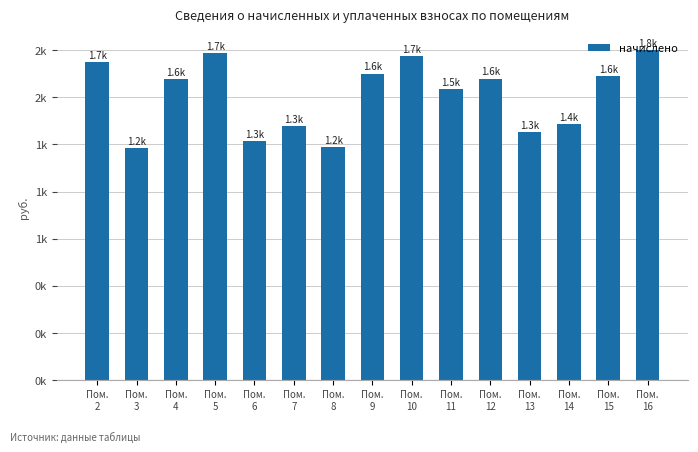

Does the chart contain stacked bars?

No